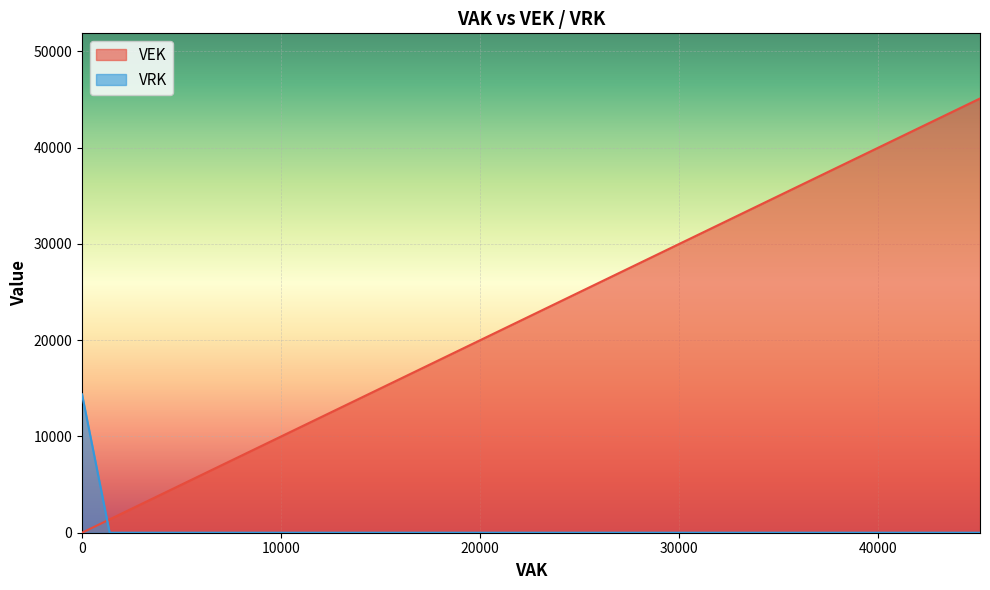

Is the value of VEK at 6563 greater than the value of VRK at 20105?

Yes